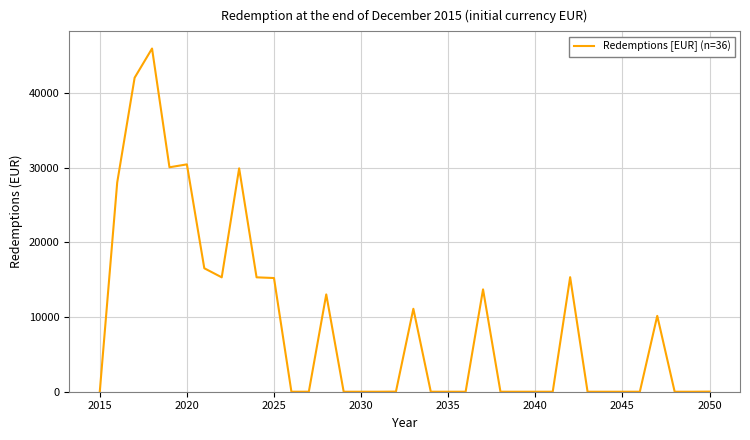

What is the difference between the maximum and minimum values?

45943.2